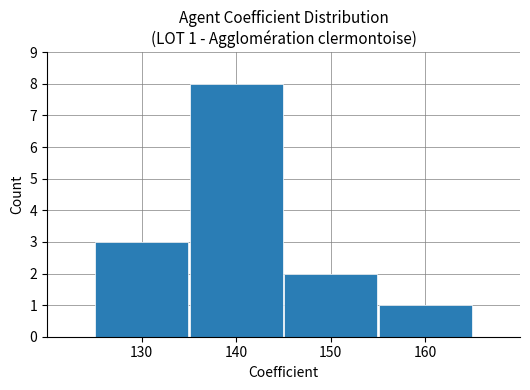

Reading right to left, extract all data points from this chart.

160=1	150=2	140=8	130=3